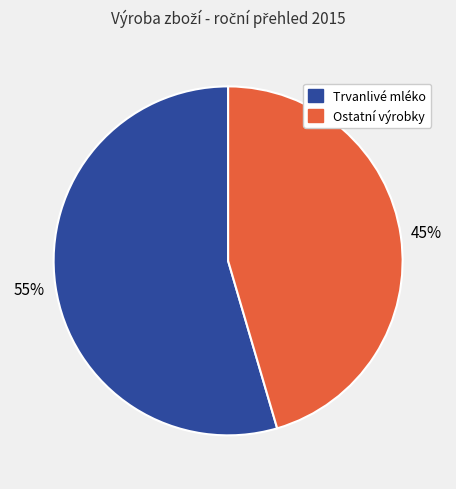

Does any single category account for the majority?

Yes